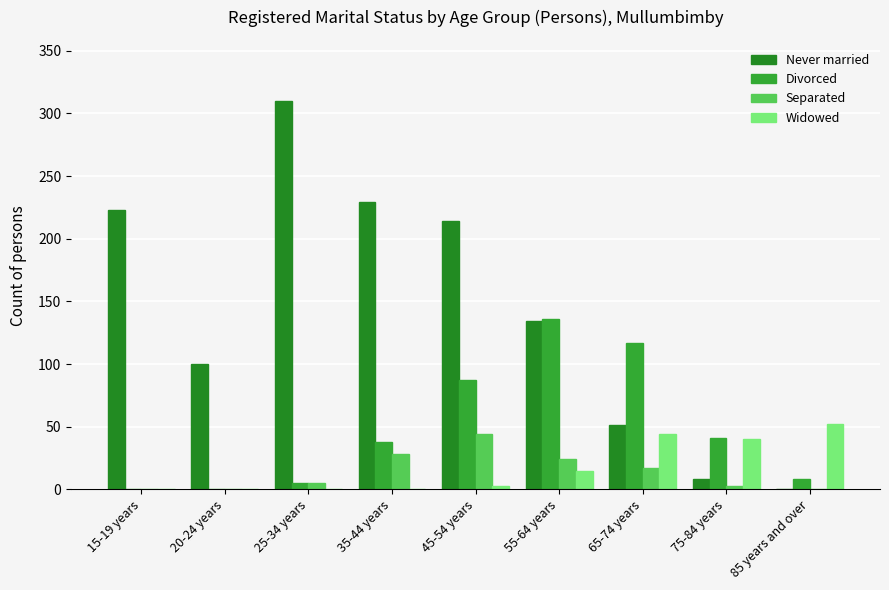

The value of Widowed at 20-24 years is 25. True or false?

False